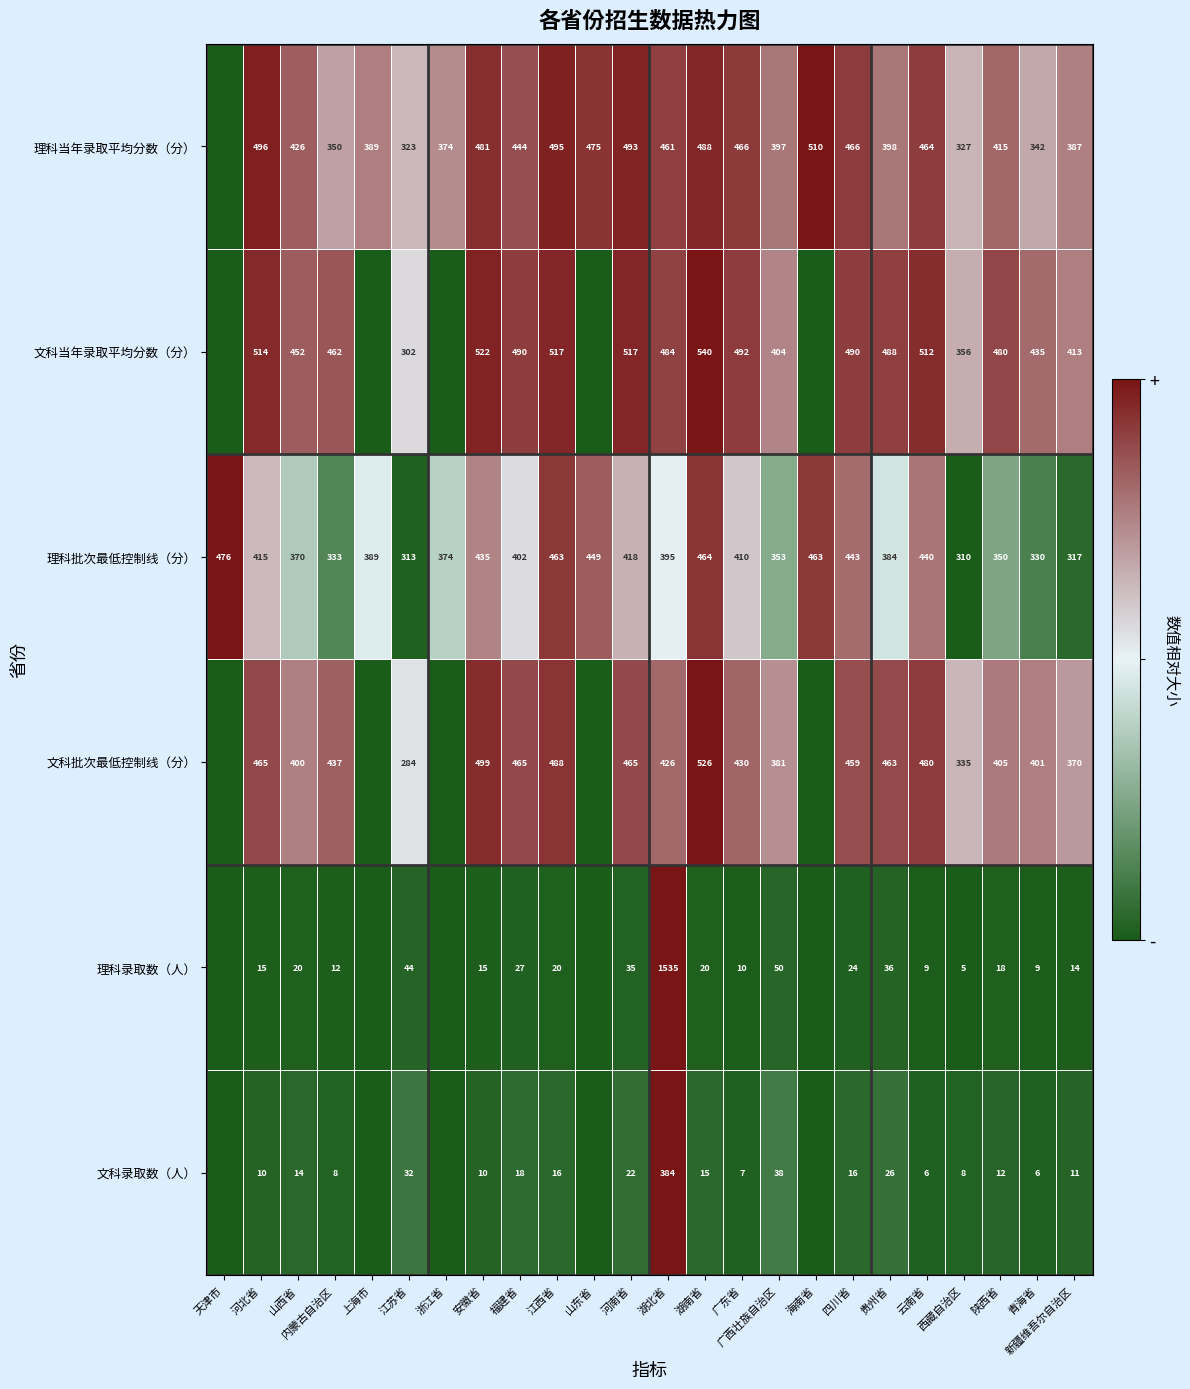

At 湖南省, list the series in order from largest to smallest.

文科当年录取平均分数（分）, 文科批次最低控制线（分）, 理科当年录取平均分数（分）, 理科批次最低控制线（分）, 理科录取数（人）, 文科录取数（人）